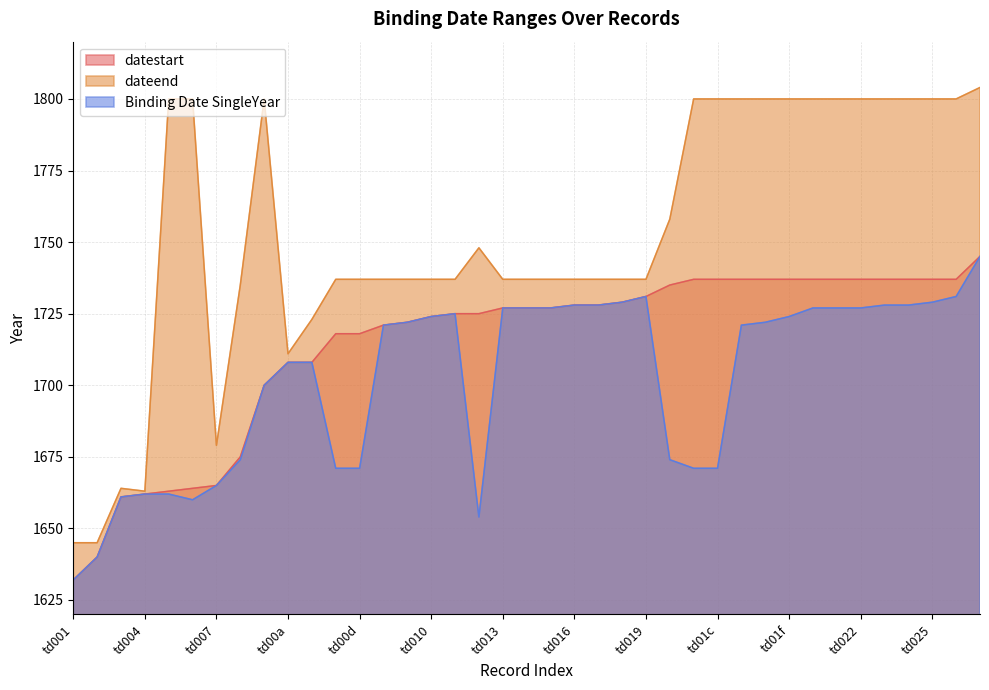

What is the sum of all datestart values?

66852